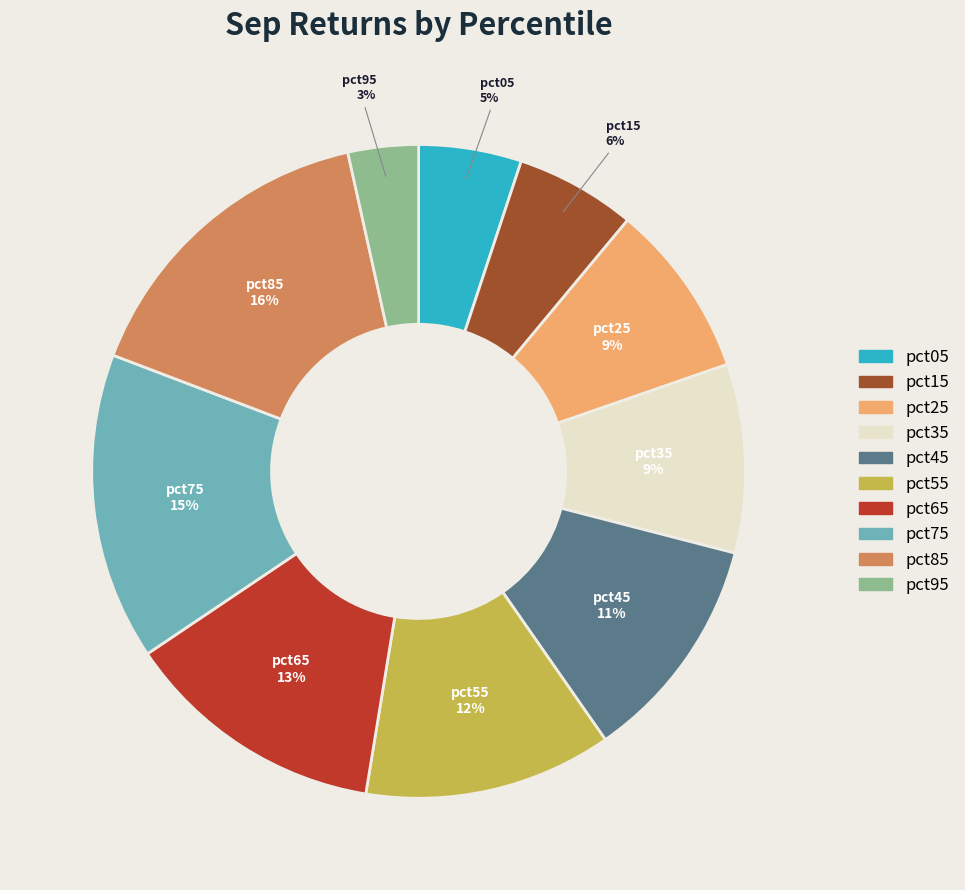

To the nearest percent, what portion does pct65 represent?

13%